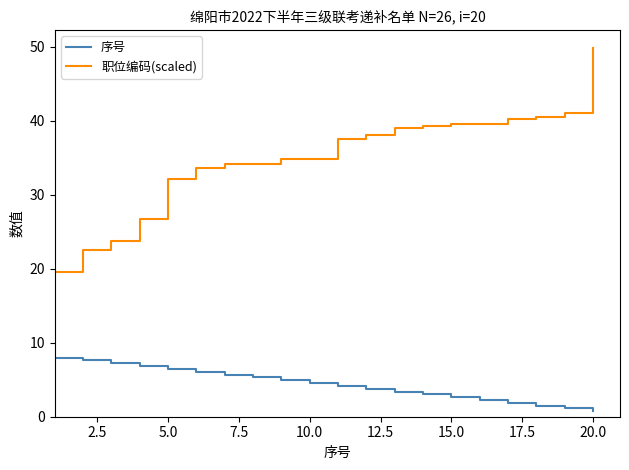

List the series in order of their overall mean, highest first.

职位编码(scaled), 序号